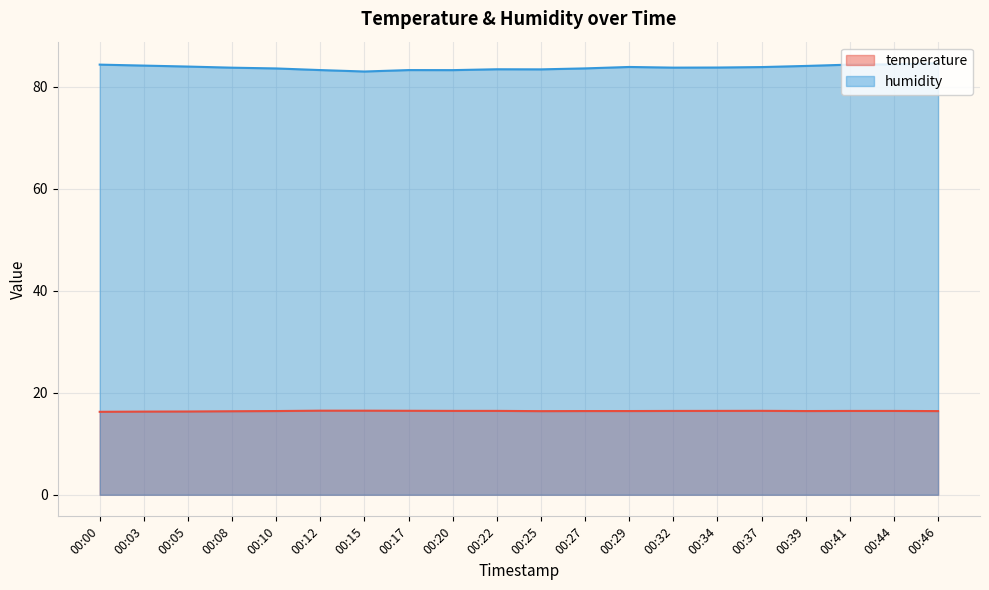

At which label does temperature reach its peak?

00:12